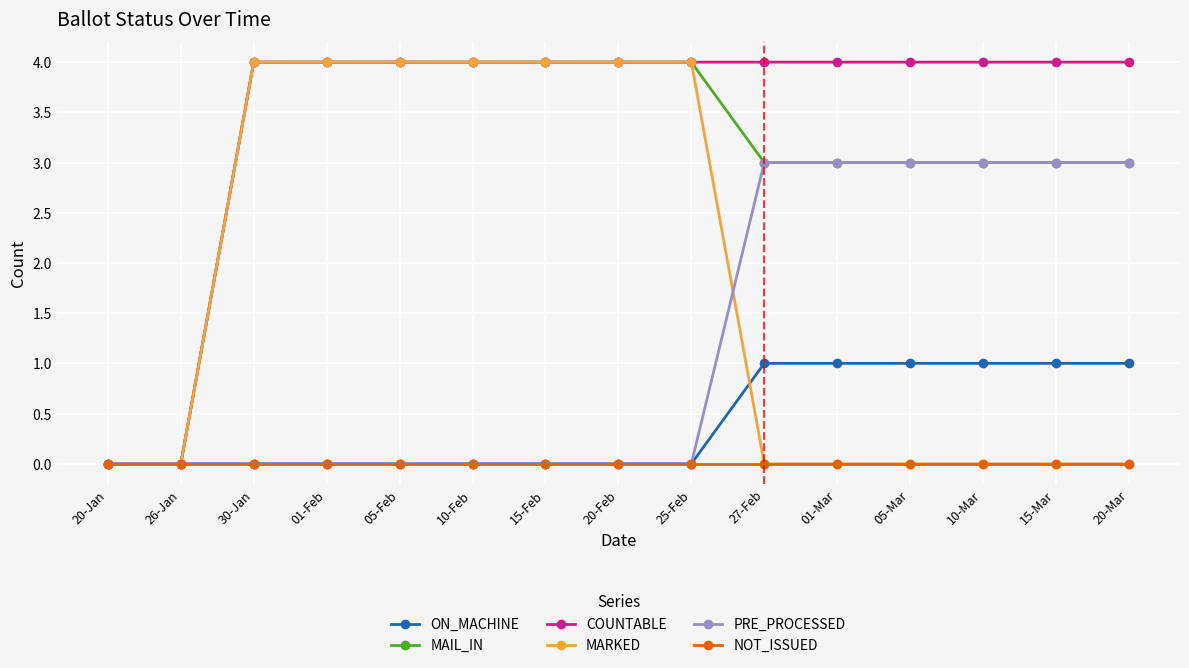

What is the total value across all series at 25-Feb?

12